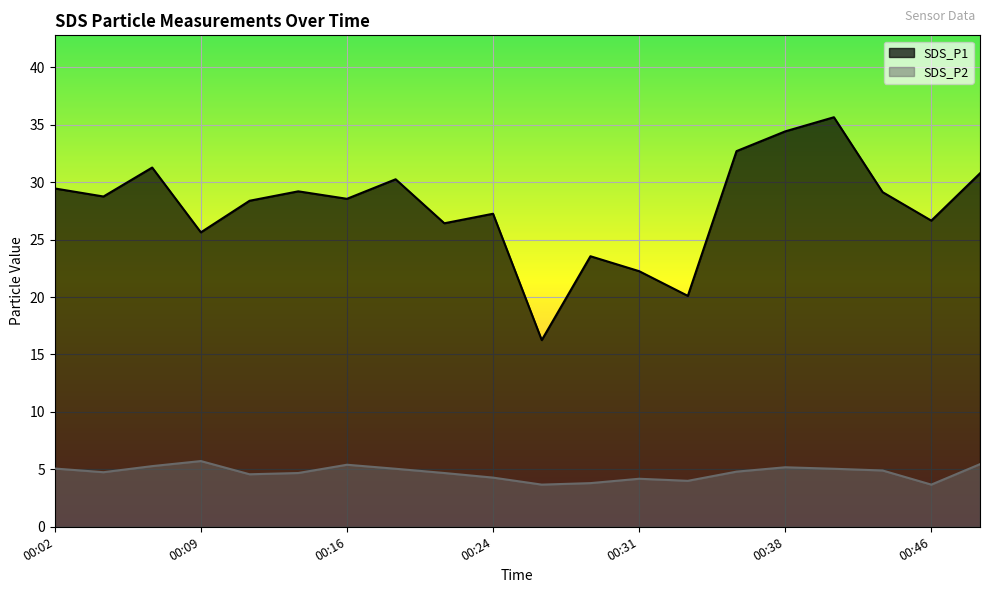

In SDS_P1, how many points are higher than both neighbors (excluding endpoints)?

6